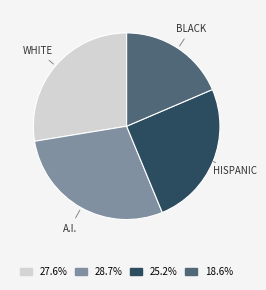

Is there any slice that represents more than half of the pie?

No